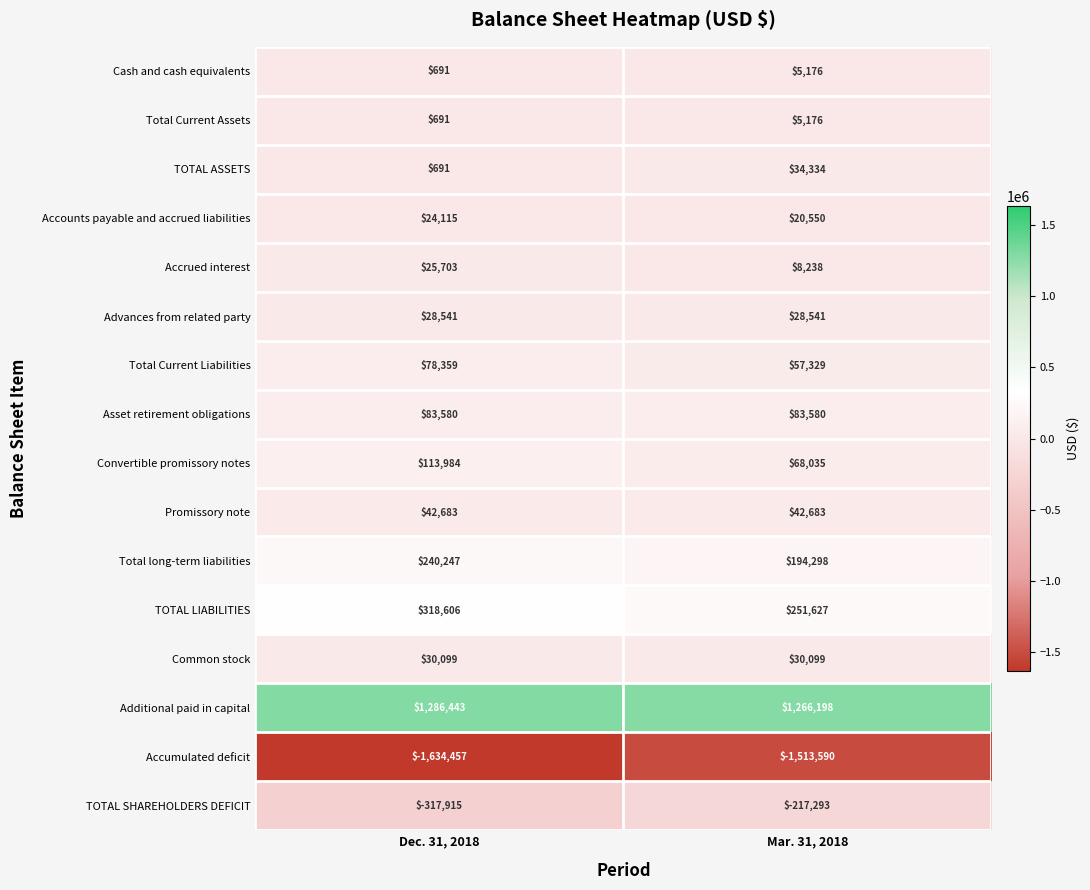

Where is Additional paid in capital nearest to the value 1276320?

Mar. 31, 2018